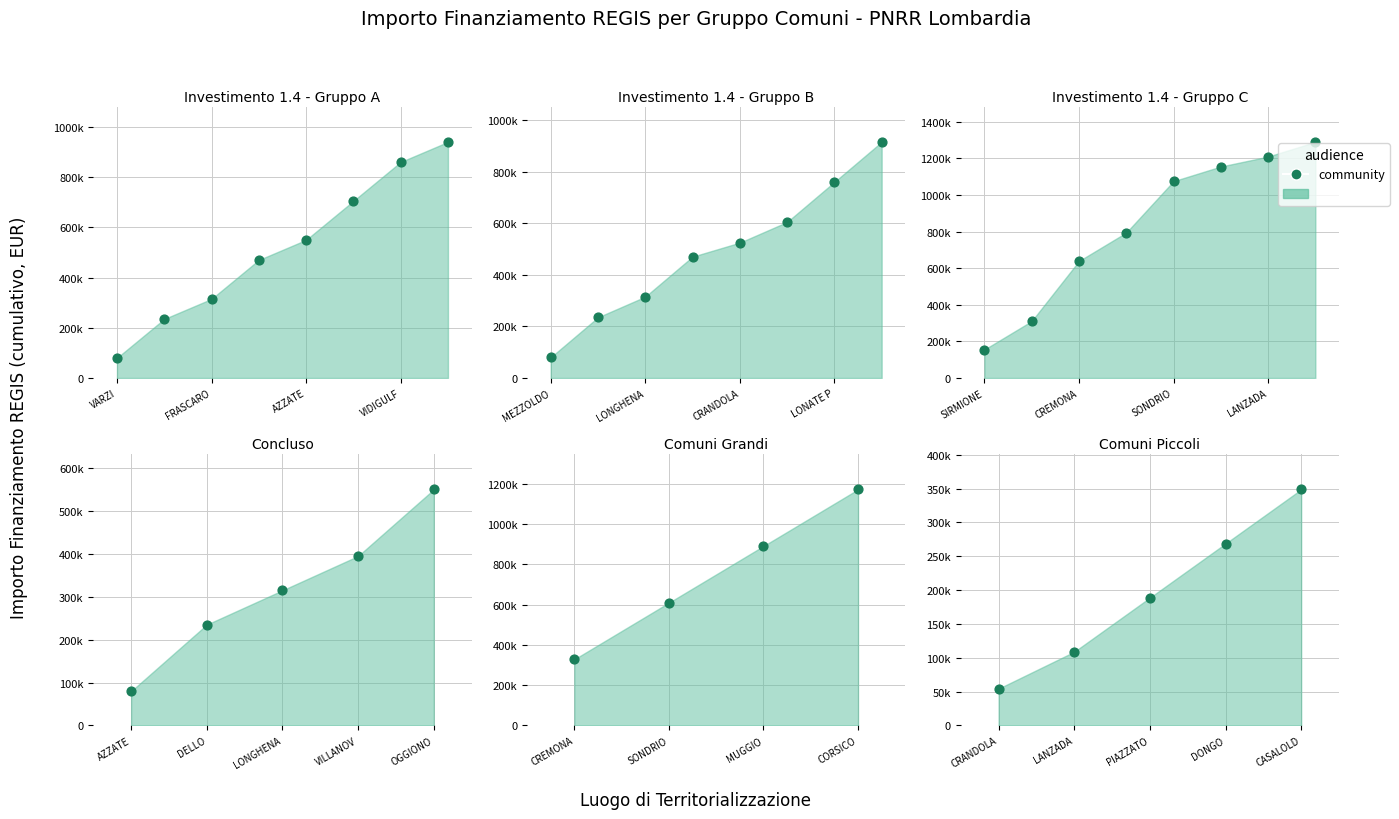

Between LANZADA and DONGO, which is larger?

DONGO